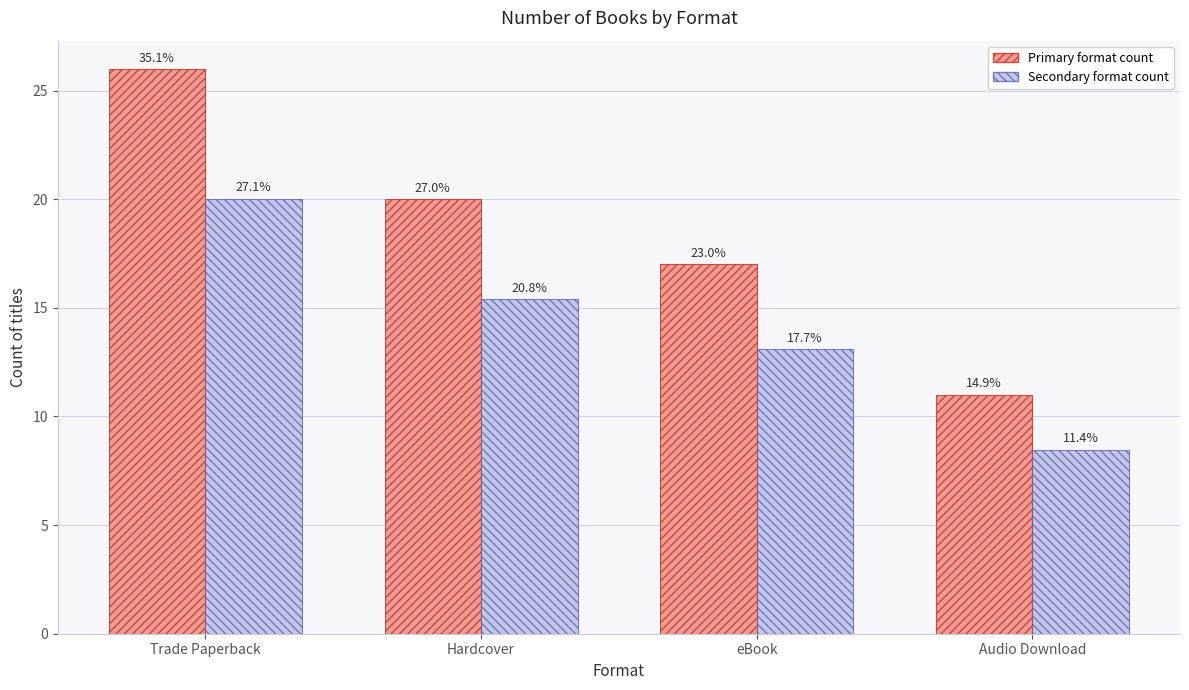

Reading left to right, transcribe all the data shown in this chart.

Trade Paperback count: Trade Paperback=26.0	Hardcover=20.0	eBook=17.0	Audio Download=11.0
Hardcover count (relative): Trade Paperback=20.0	Hardcover=15.4	eBook=13.1	Audio Download=8.5